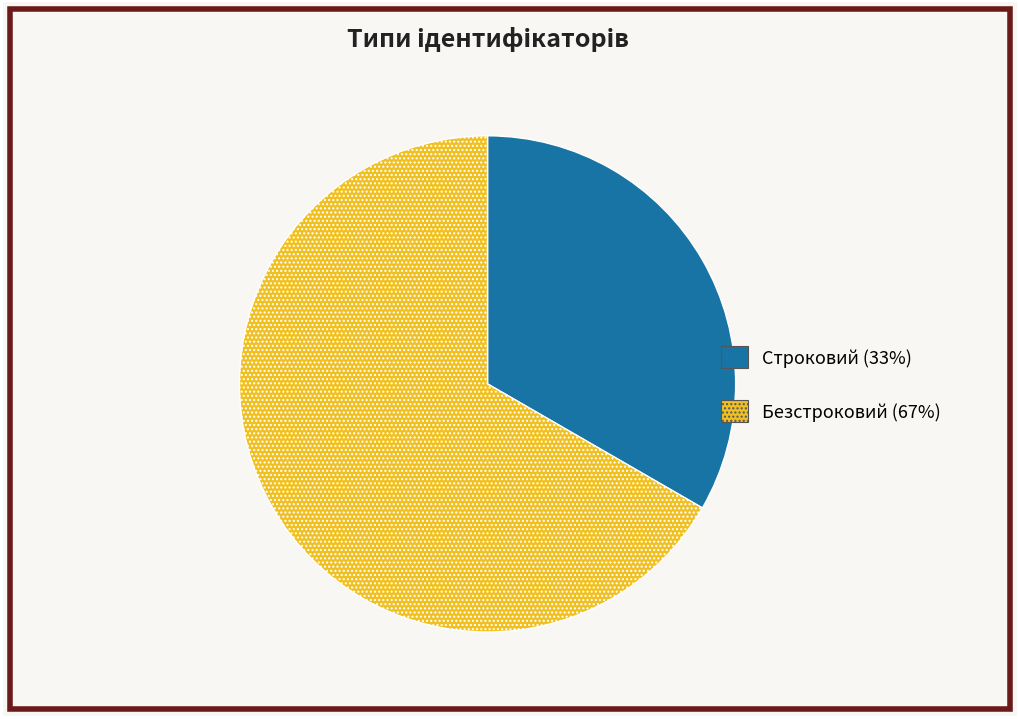

Approximately how many times larger is the value at Строковий (33%) compared to Безстроковий (67%)?

0.5